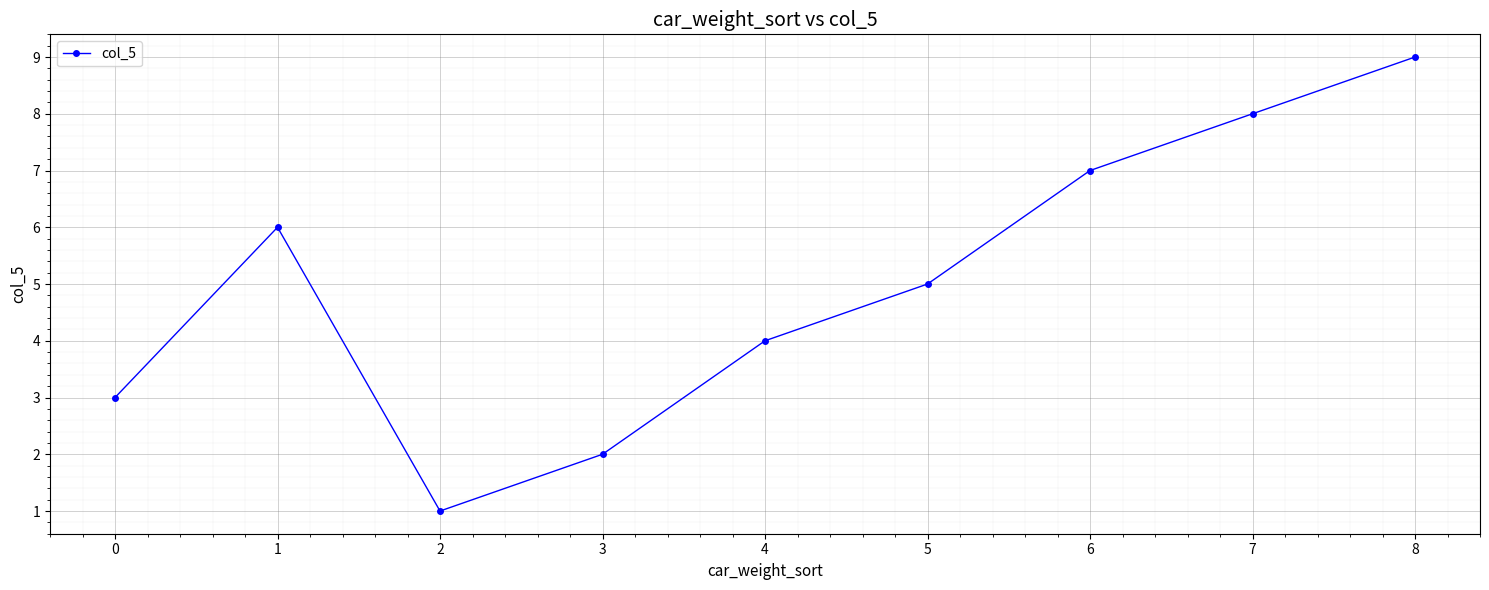

What is the minimum value shown in the chart?

1